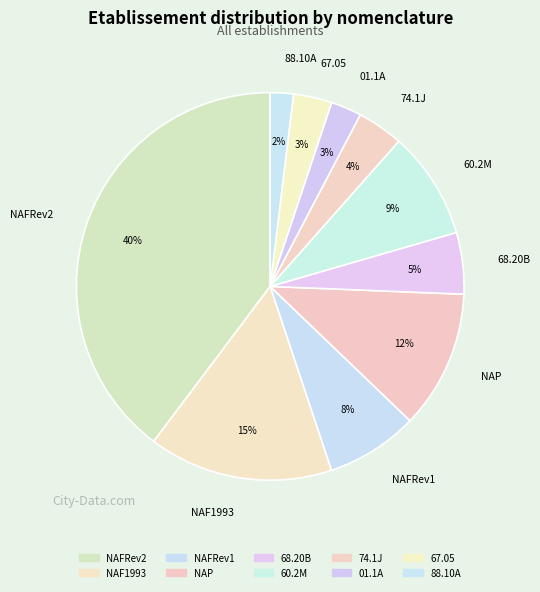

Combined, what portion of the pie is NAP and 60.2M?

20.5%